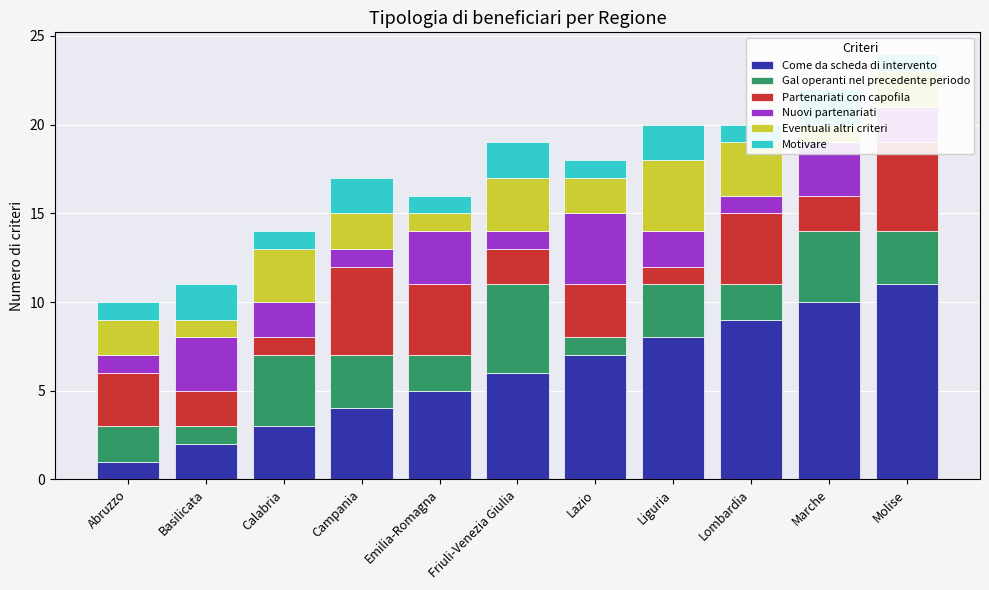

At Campania, list the series in order from largest to smallest.

Partenariati con capofila, Come da scheda di intervento, Gal operanti nel precedente periodo, Eventuali altri criteri, Motivare, Nuovi partenariati